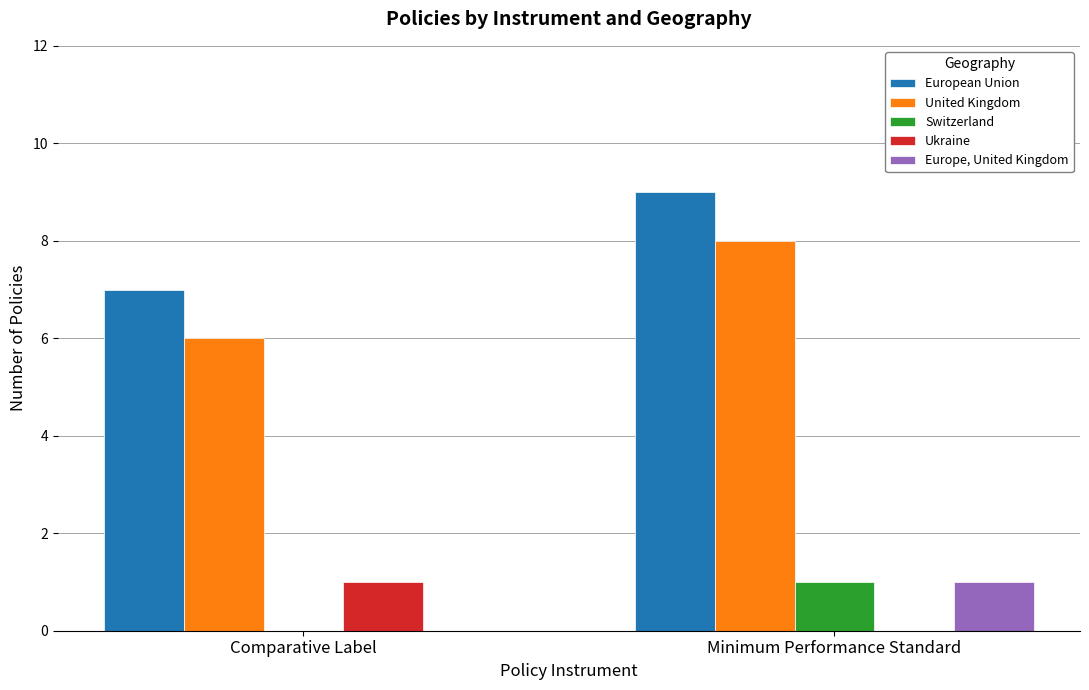

Is the value of United Kingdom at Comparative Label greater than the value of Europe, United Kingdom at Comparative Label?

Yes